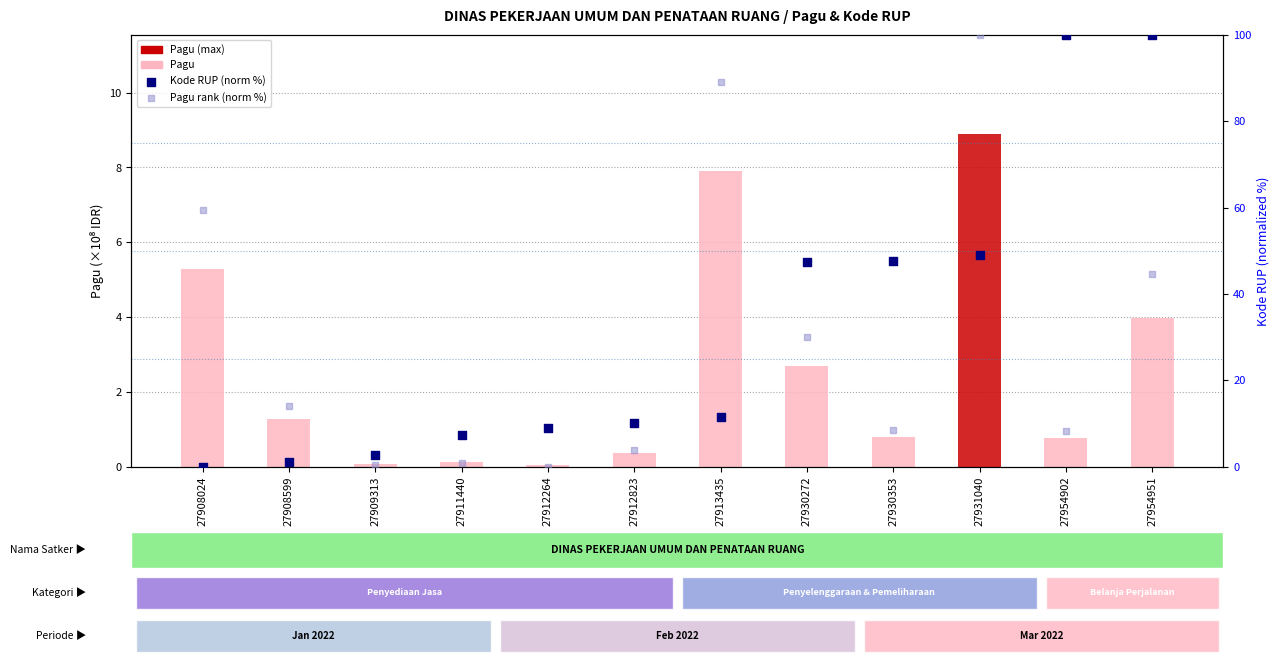

Is the value of Kode RUP (norm %) at 27931040 greater than the value of Pagu (×10⁸) at 27954902?

Yes